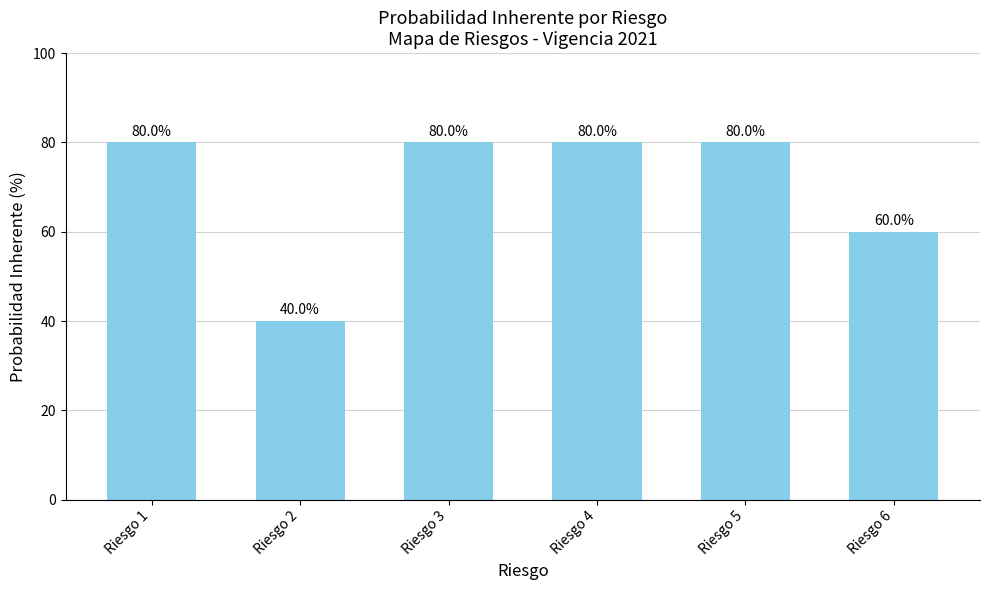

Reading left to right, list all the values displayed in this chart.

Riesgo 1=80	Riesgo 2=40	Riesgo 3=80	Riesgo 4=80	Riesgo 5=80	Riesgo 6=60